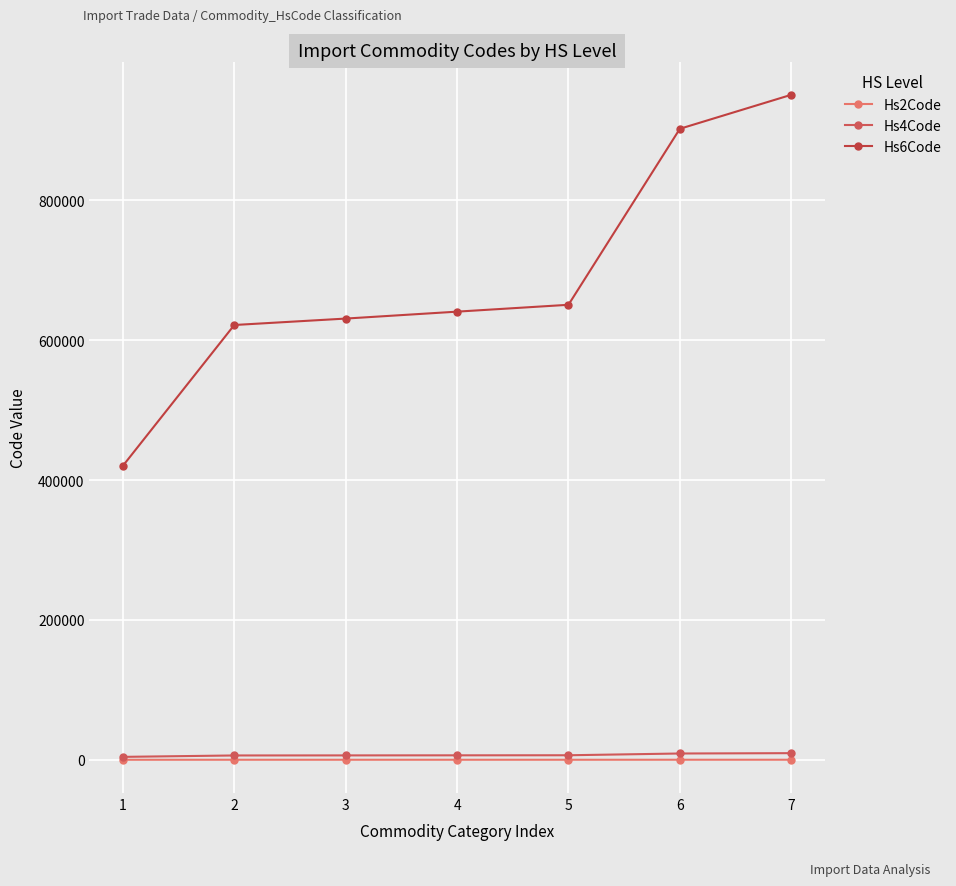

What is the total value across all series at 3?

637160